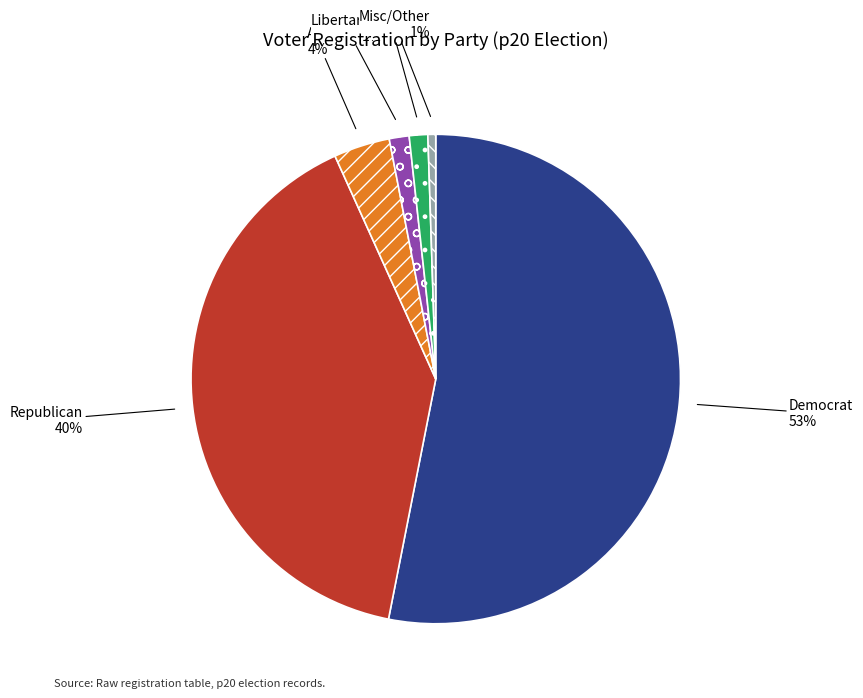

Count the number of slices in the pie.

6